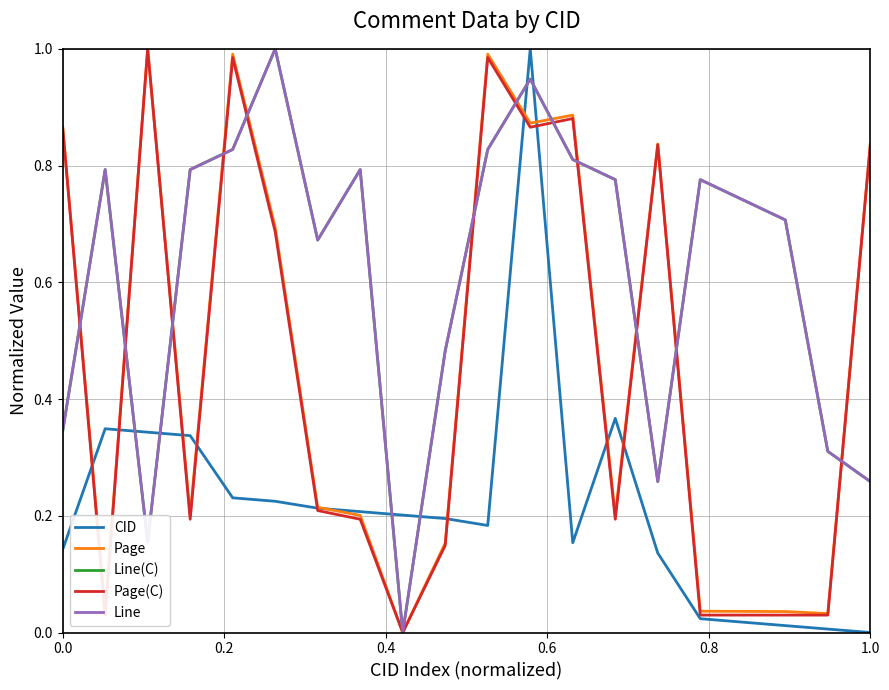

Which category has the lowest value across all series?

1.0